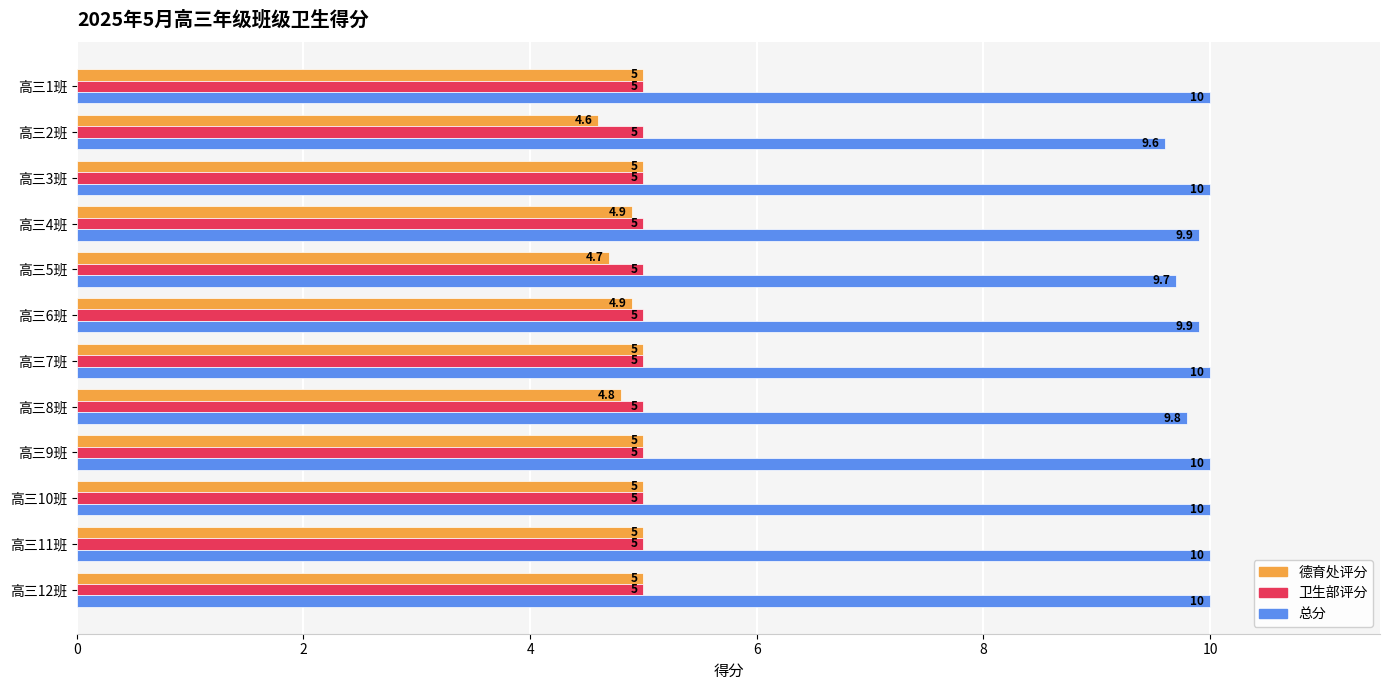

At 高三6班, list the series in order from smallest to largest.

德育处评分, 卫生部评分, 总分